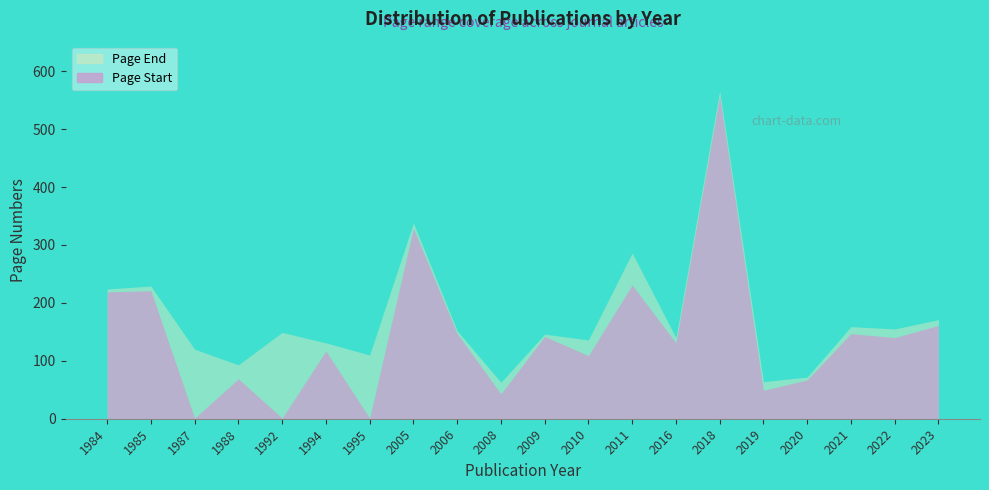

The Page End series shows 136 at 2010. True or false?

True